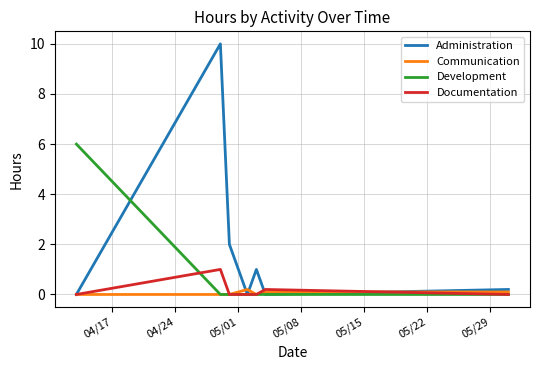

Which series has the largest range (max minus min)?

Administration